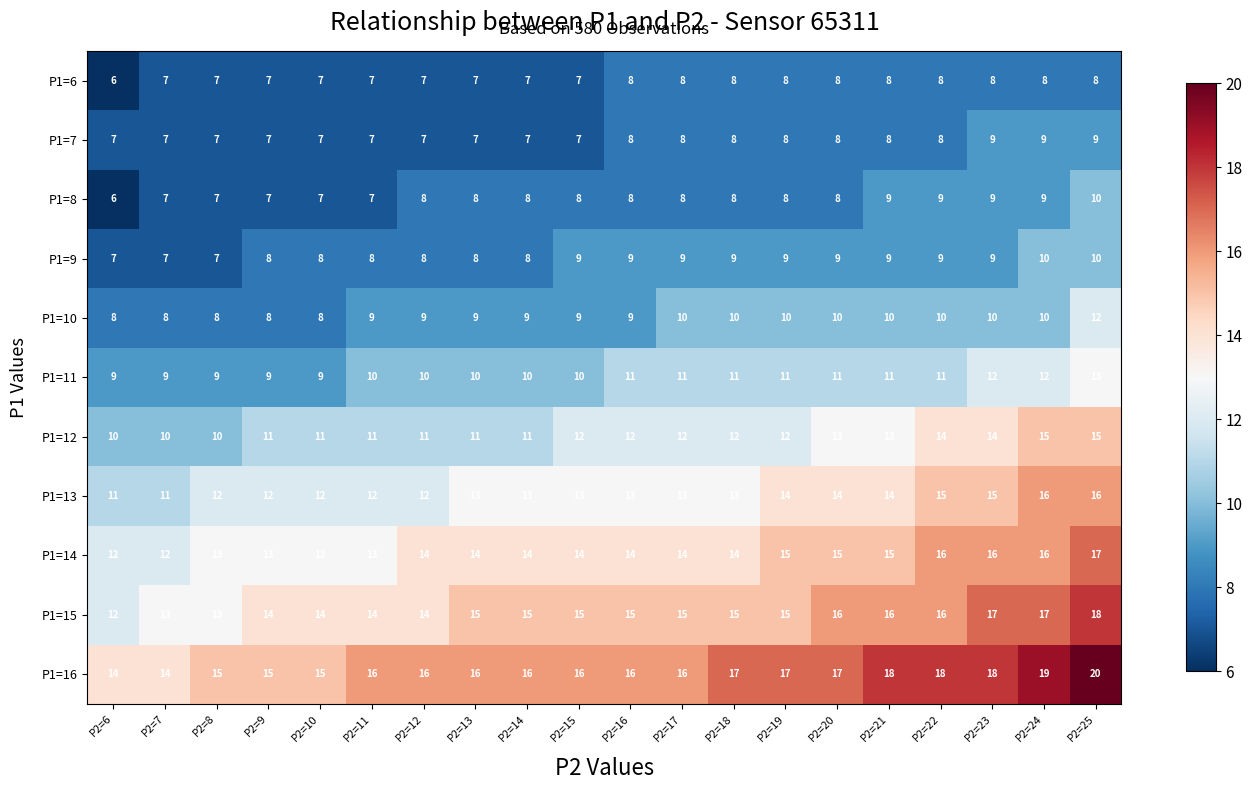

What is the lowest value of the P1=10 series?

8